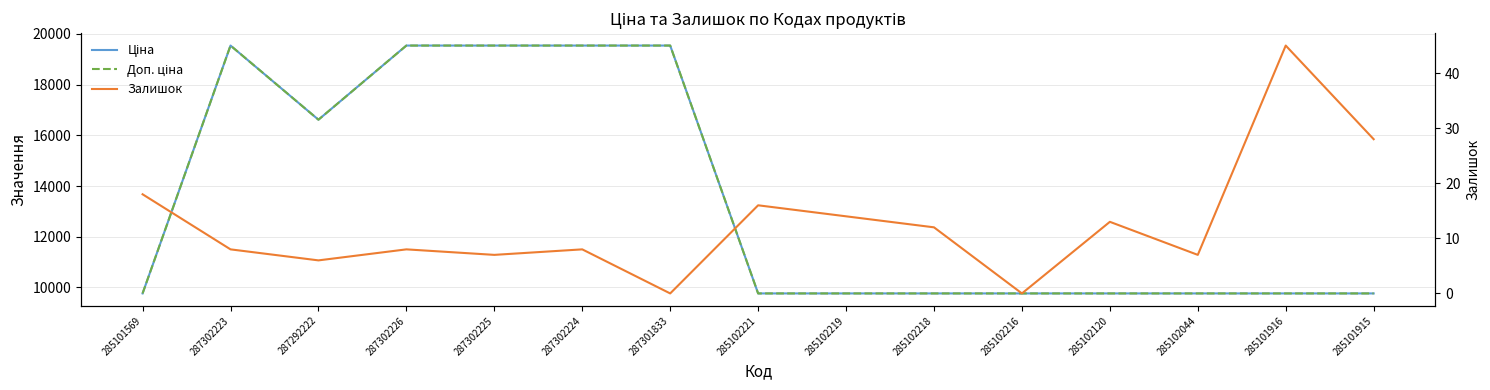

Which series has the widest spread of values?

Ціна